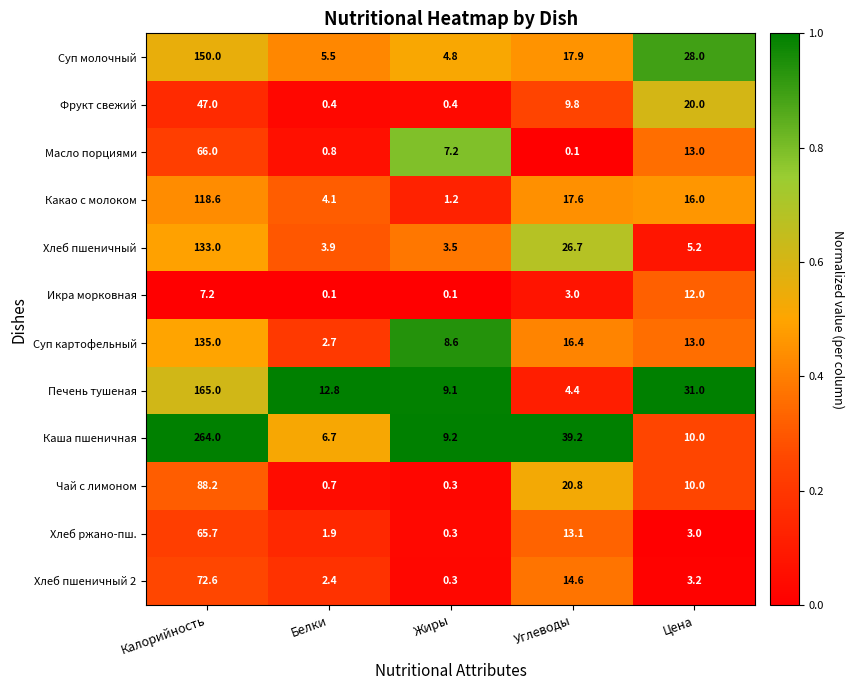

At which label does Хлеб пшеничный reach its peak?

Калорийность